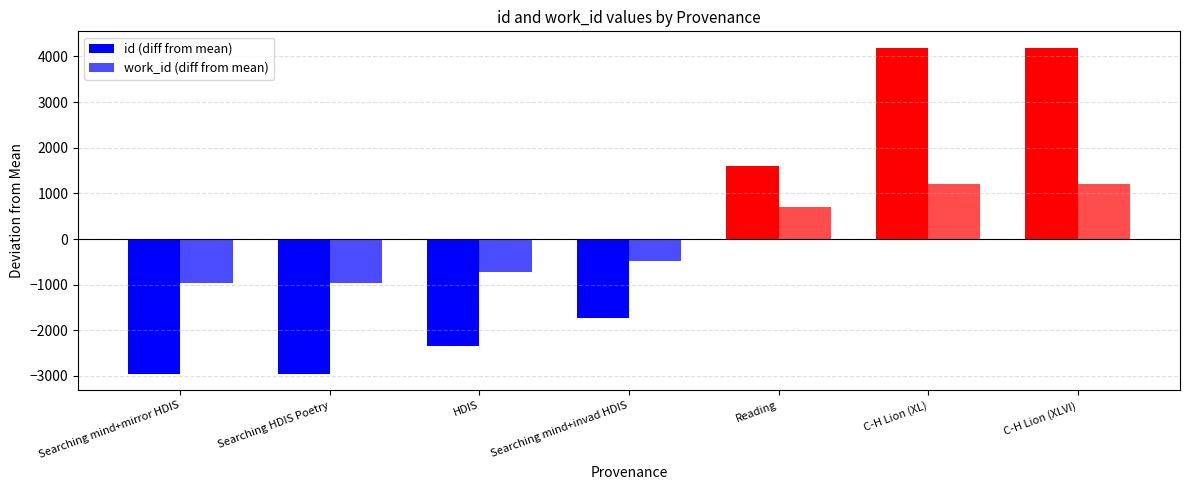

What is the difference between the maximum and second lowest values in the work_id (diff from mean) series?

2184.0